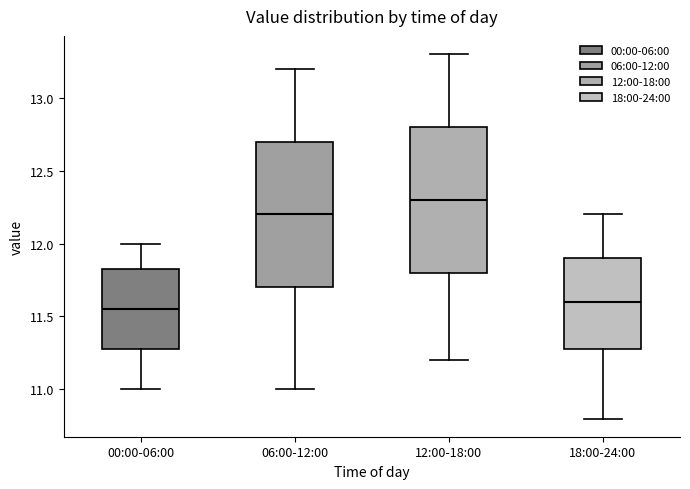

Reading left to right, transcribe this box plot: for each box, give where its median line is, the range the box spans, and where its two whiskers end, as read against the y-axis. The values are not printed on the chart, so give them approximately, as read against the axis.

00:00-06:00: median 11.55, box 11.30 to 11.85, whiskers 11.00 to 12.00
06:00-12:00: median 12.20, box 11.70 to 12.70, whiskers 11.00 to 13.20
12:00-18:00: median 12.30, box 11.80 to 12.80, whiskers 11.20 to 13.30
18:00-24:00: median 11.60, box 11.30 to 11.90, whiskers 10.80 to 12.20